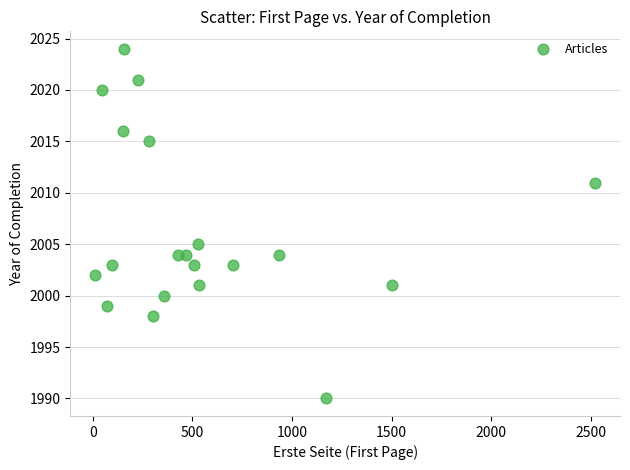

What is the range of Y values (max minus min)?

34